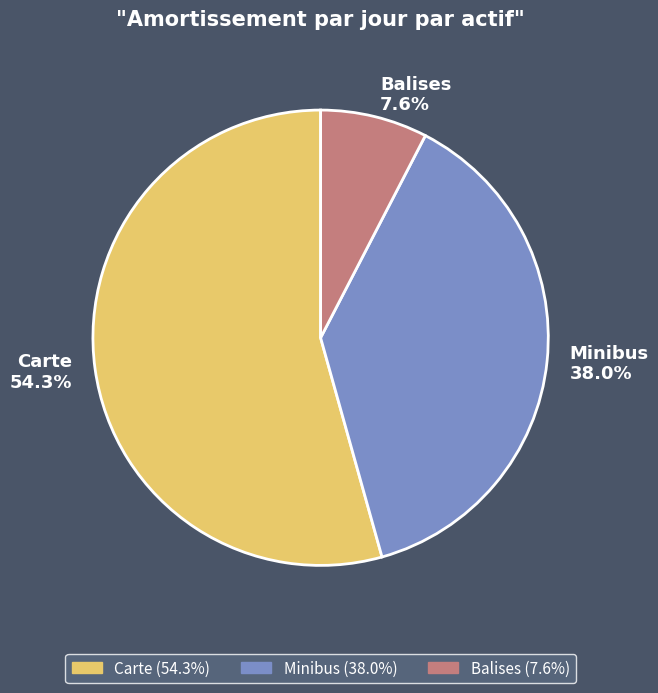

What is the total percentage of Carte and Minibus?

92.4%